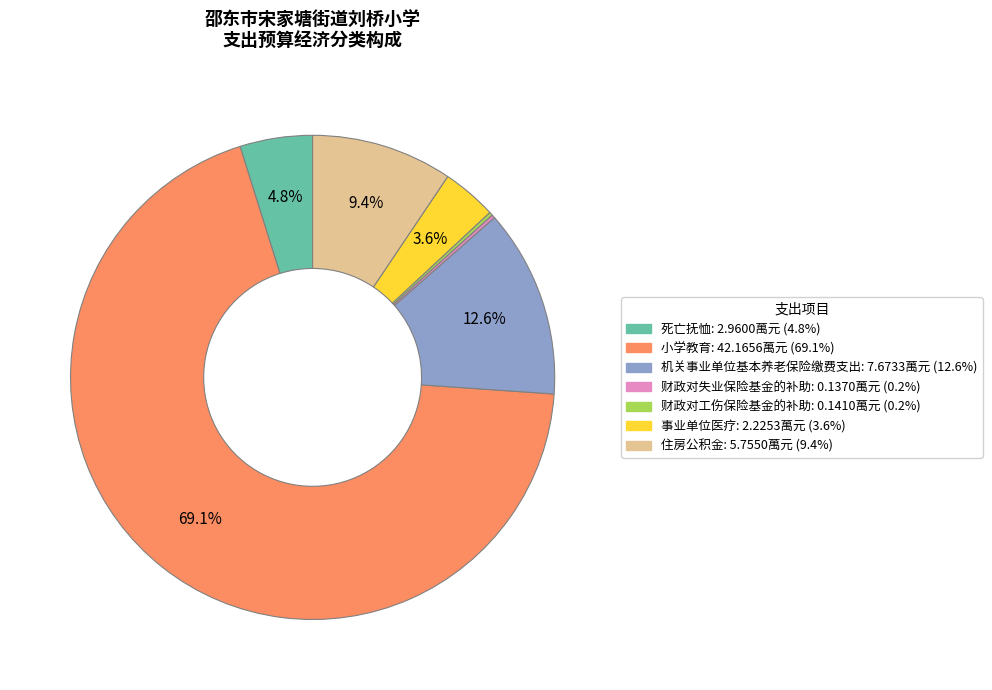

To the nearest percent, what is the difference between the 死亡抚恤 and 小学教育 slice percentages?

64%